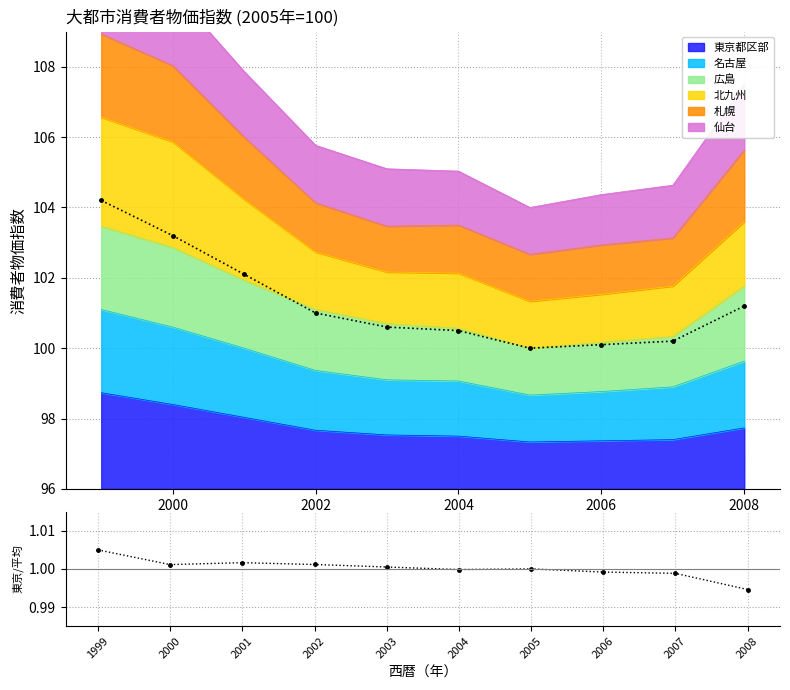

At which category does the data reach its first local valley?

2000